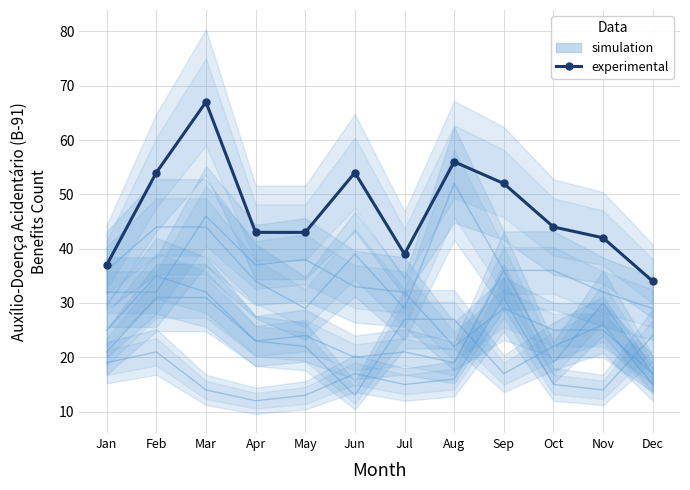

What is the value of the experimental point at the 2nd from the left?

54